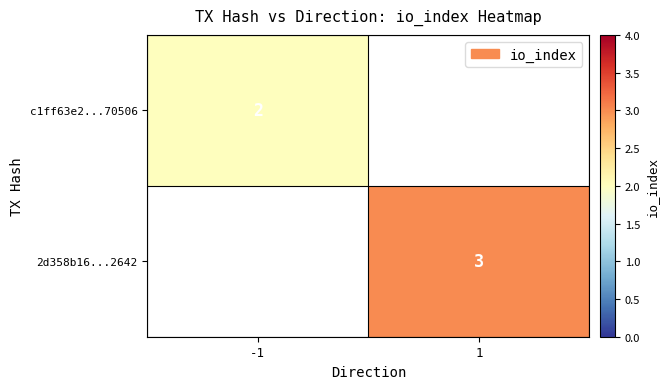

Is the value of c1ff63e2...70506 at -1 greater than the value of 2d358b16...2642 at 1?

No